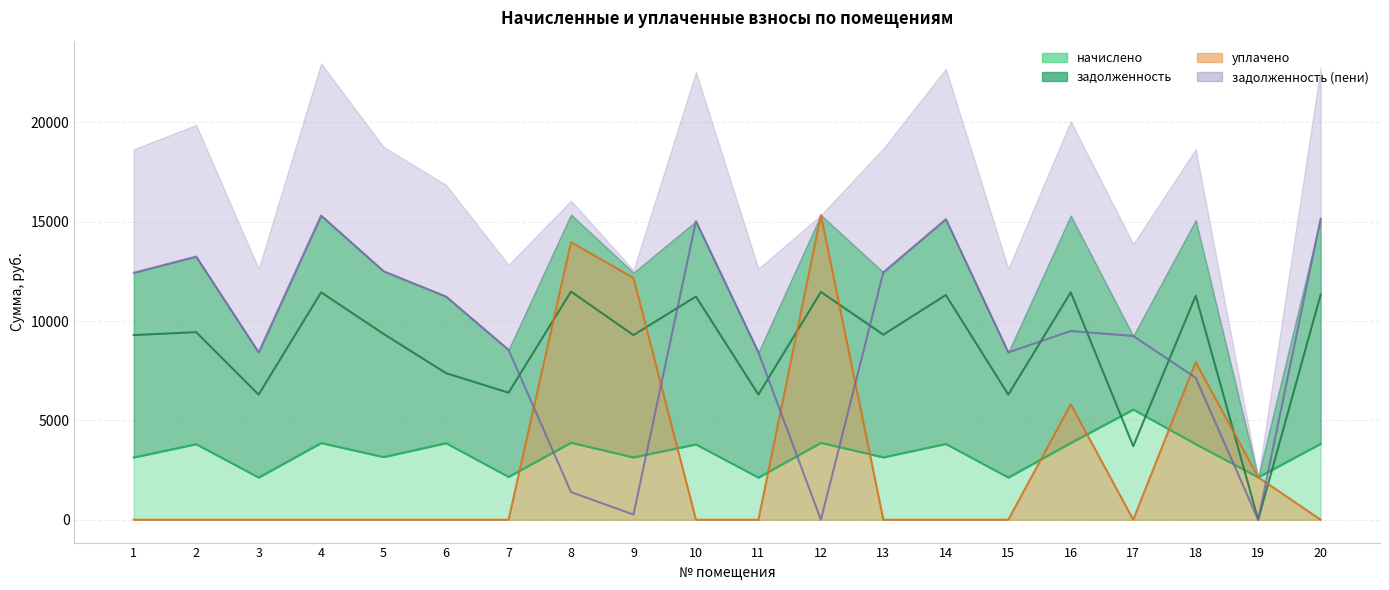

Is it true that задолженность equals 3701.6 at 17?

True